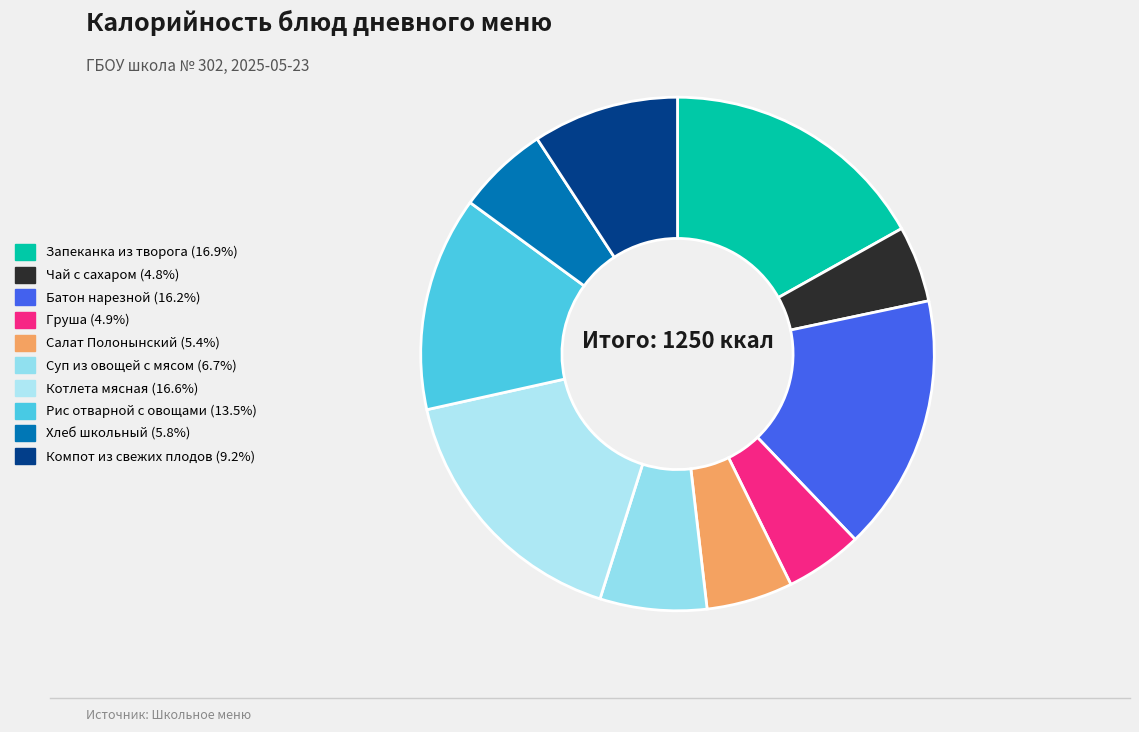

Which slice is the largest?

Запеканка из творога со сгущенным молоком